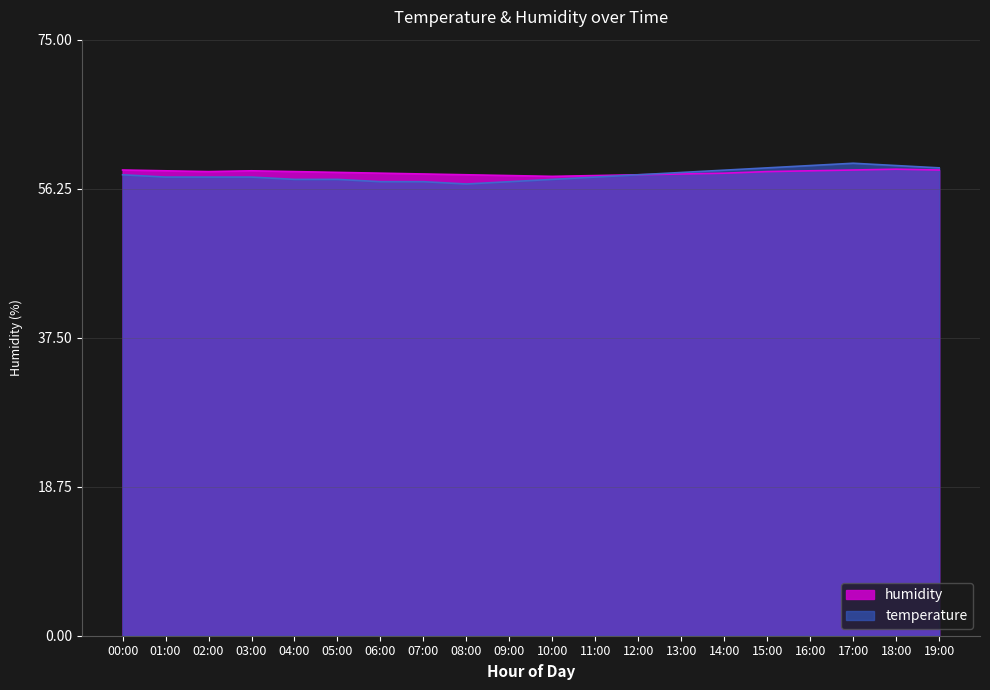

Between 15:00 and 07:00, which is larger?

15:00